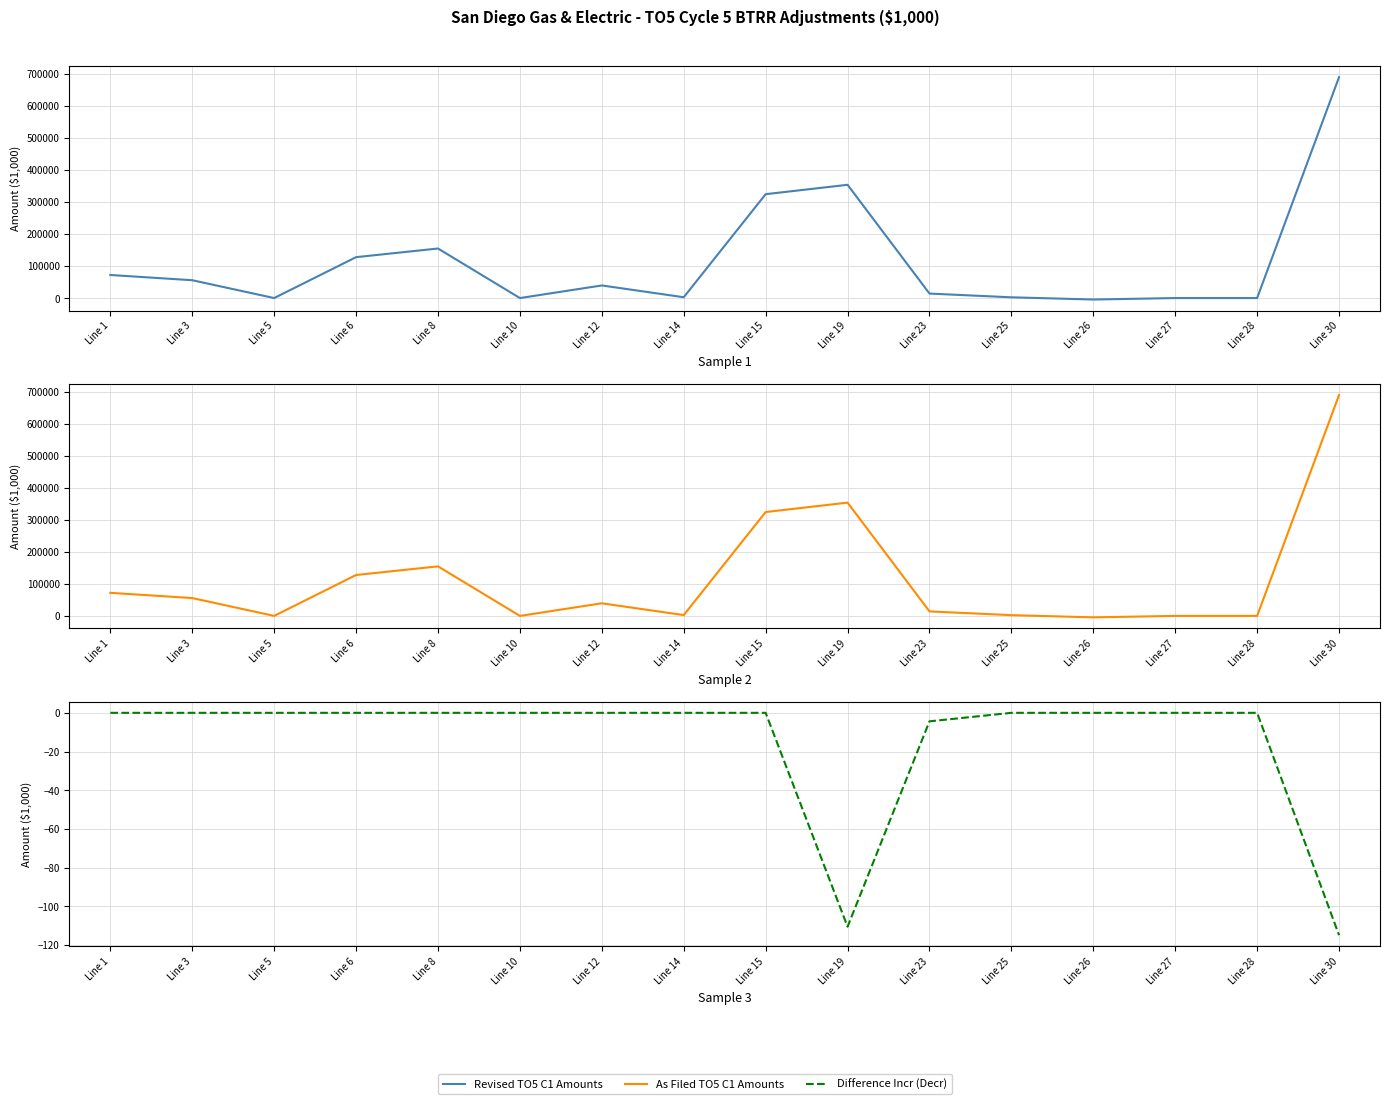

At which label is Difference Incr (Decr) closest to -57?

Line 23